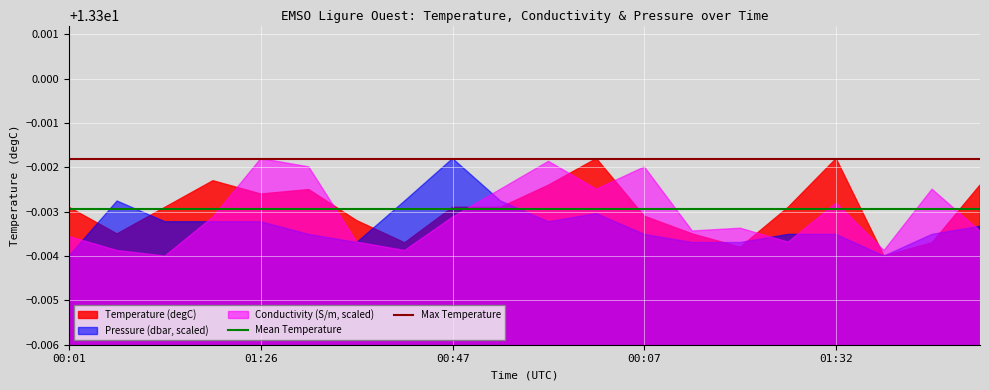

Which series has the largest total across all categories?

Temperature (degC)